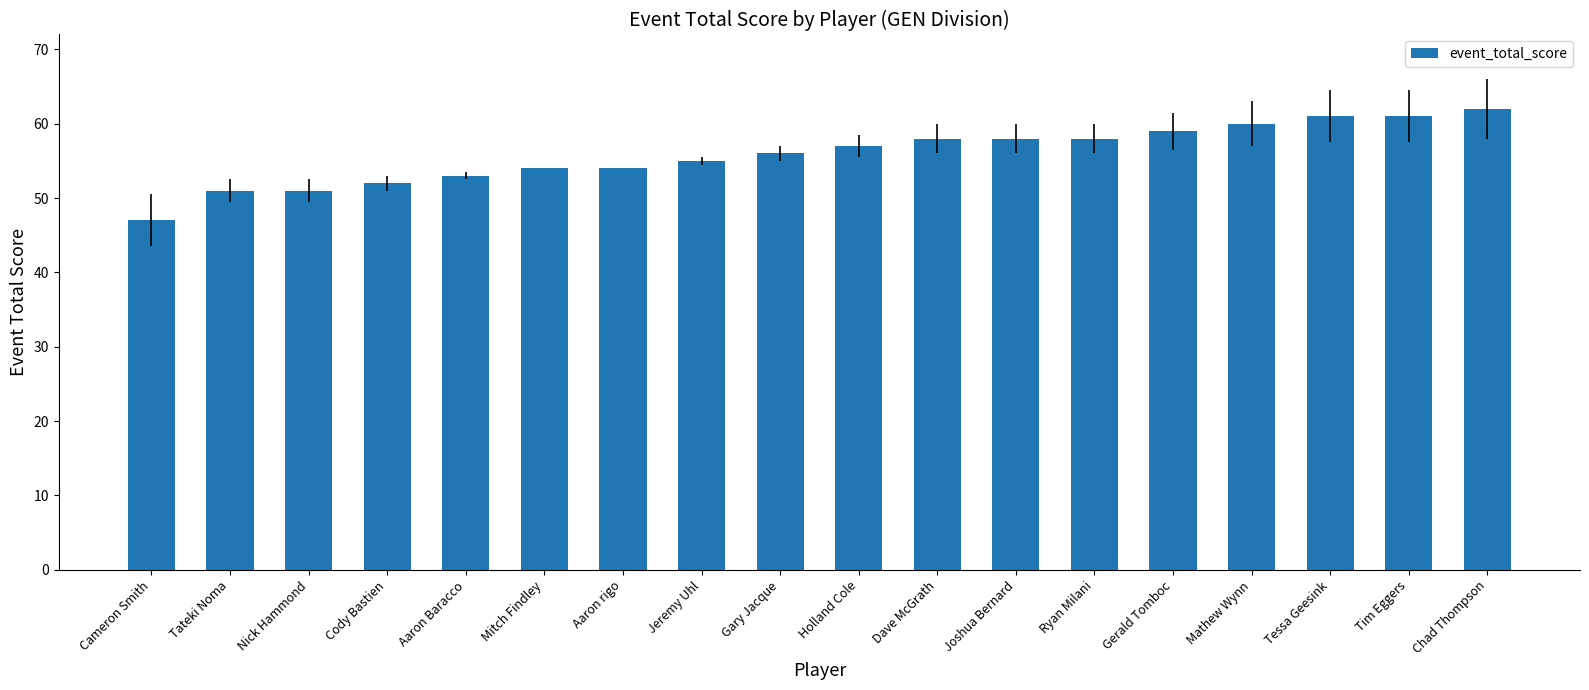

What value does the data have at Gerald Tomboc?

59